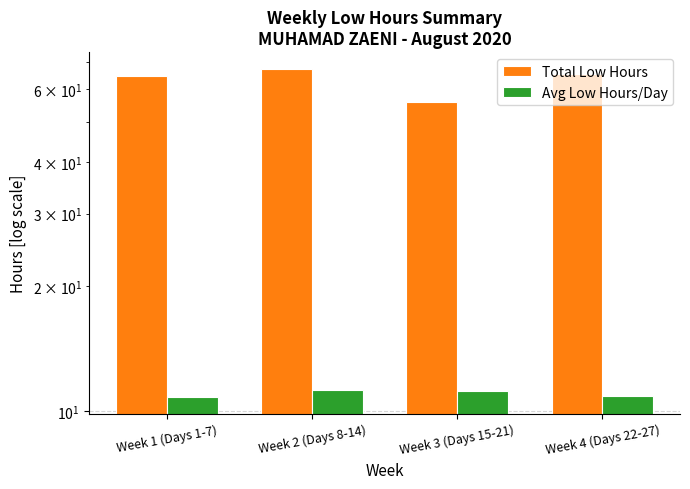

Is it true that Total Low Hours equals 102.6 at Week 4 (Days 22-27)?

False